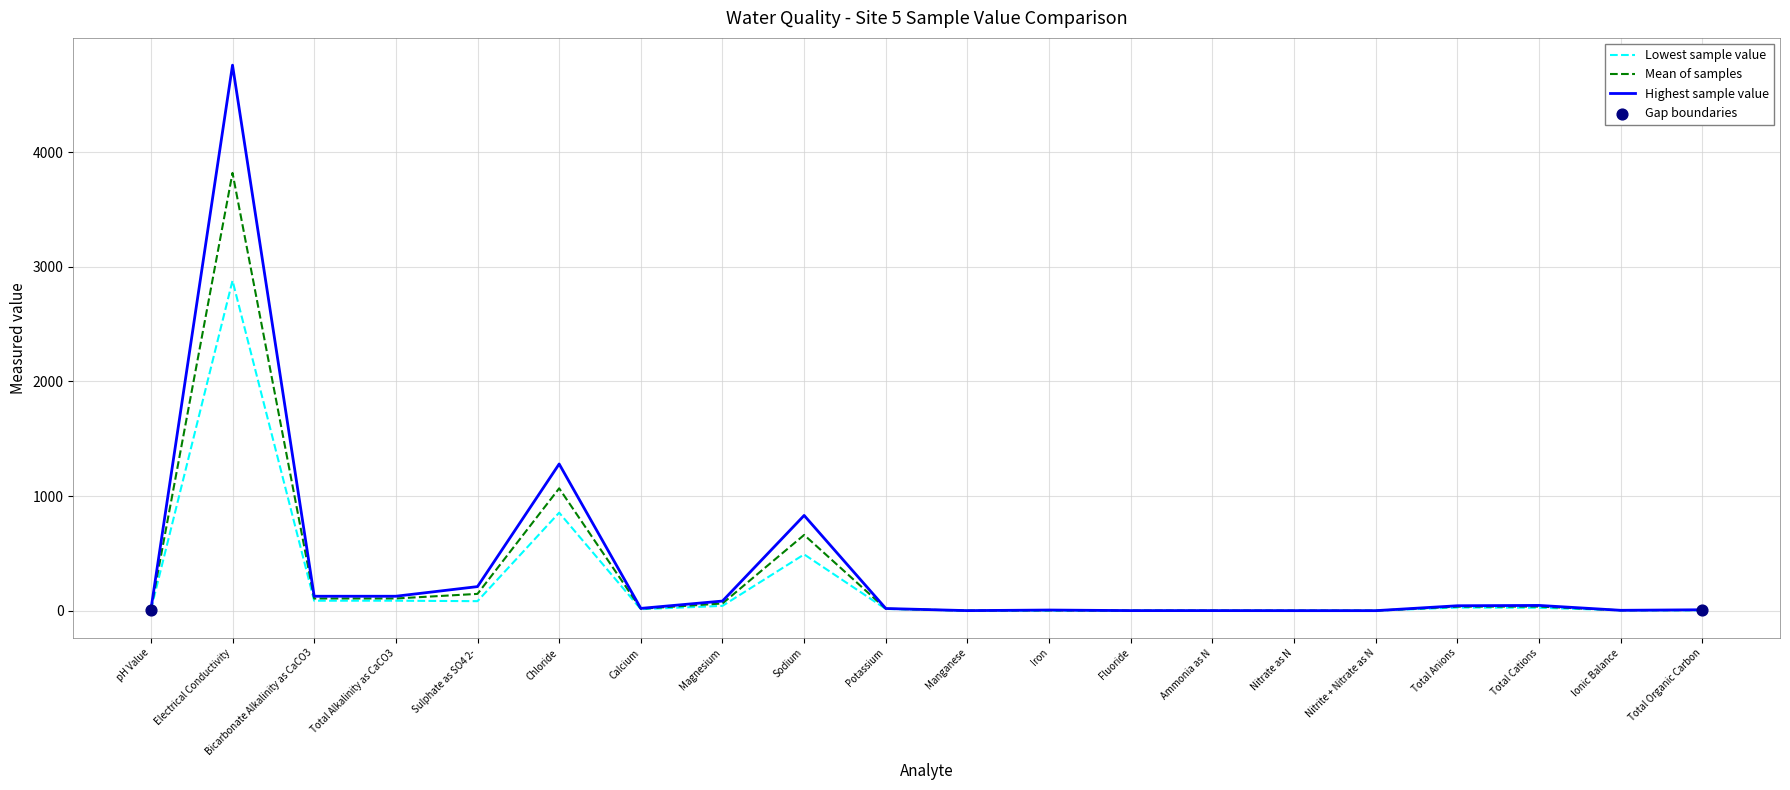

Which category has the highest value in the Lowest sample value series?

Electrical Conductivity